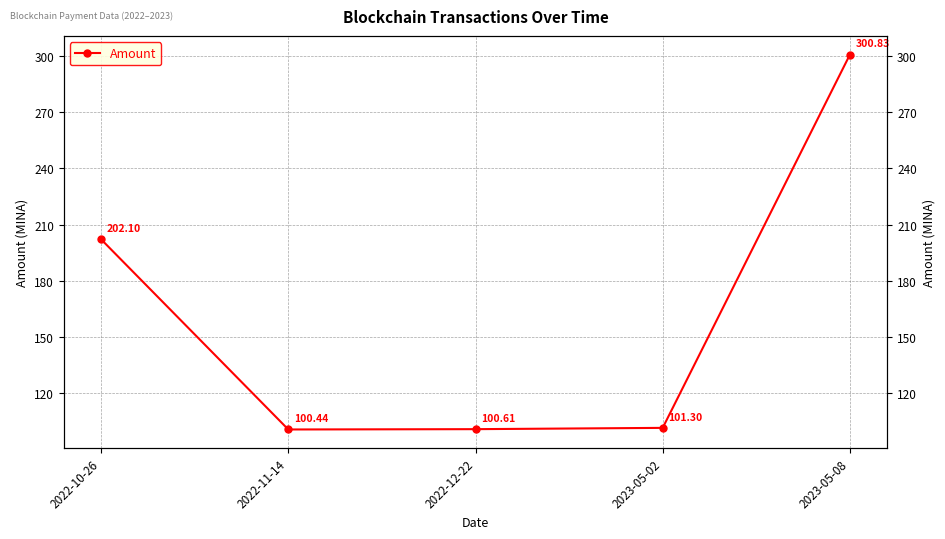

What is the label of the 3rd point from the right?

2022-12-22